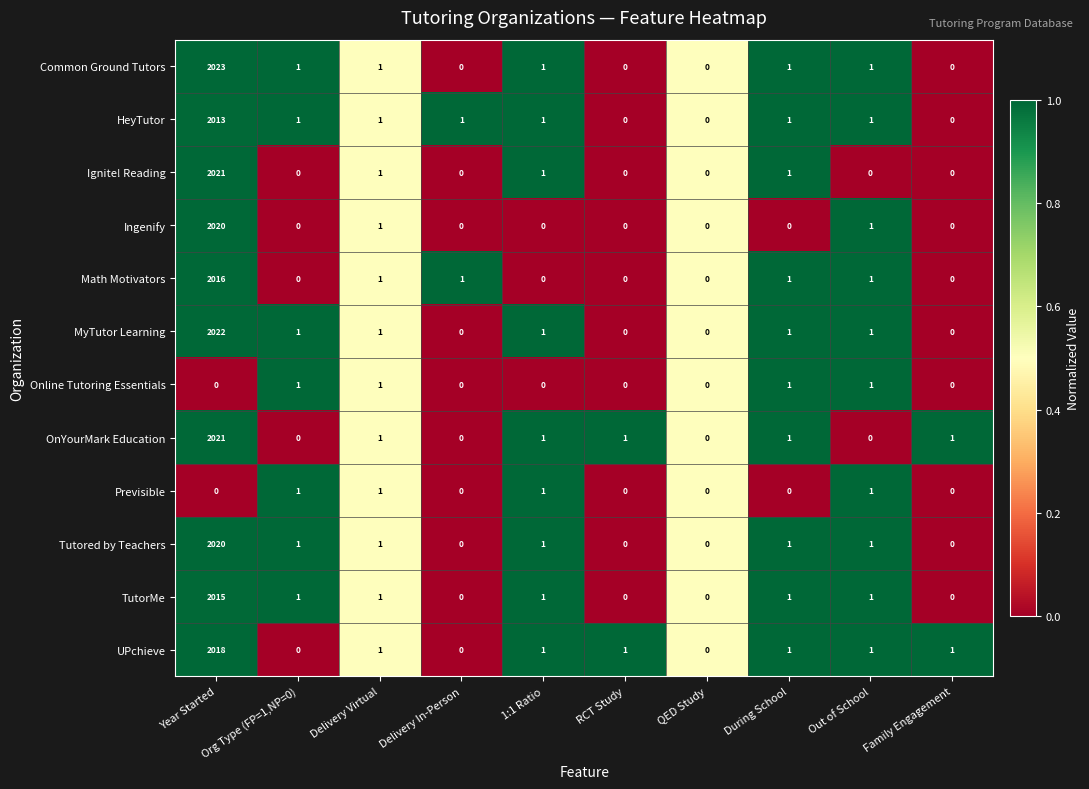

How many data points does each series have?

10